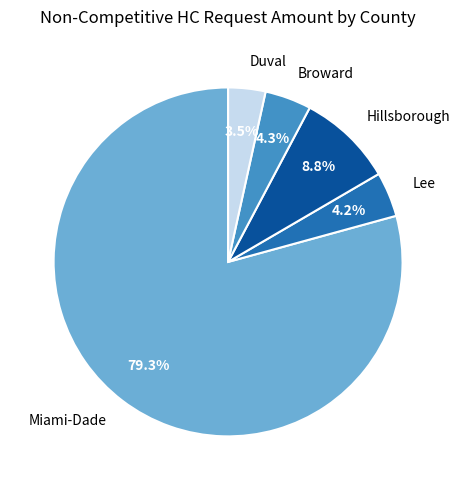

What is the smallest slice in the pie chart?

Duval